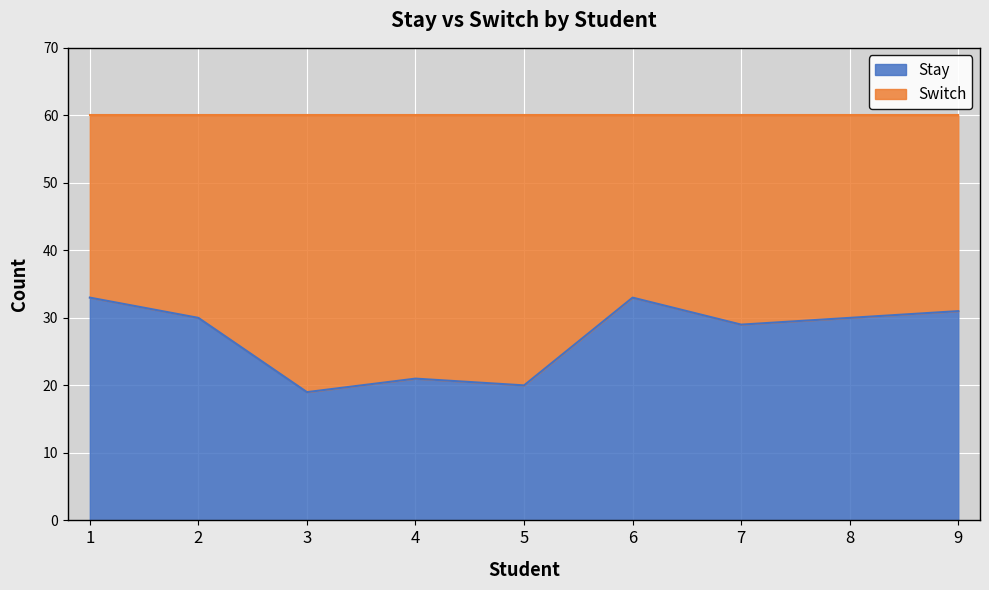

The chart shows a value of 31 at 9. True or false?

True